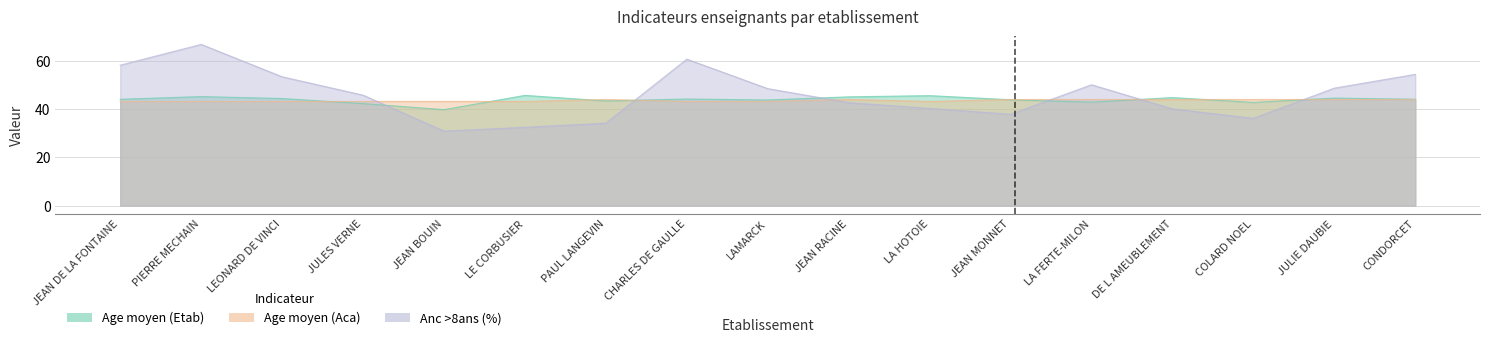

How many lines are shown in the chart?

3